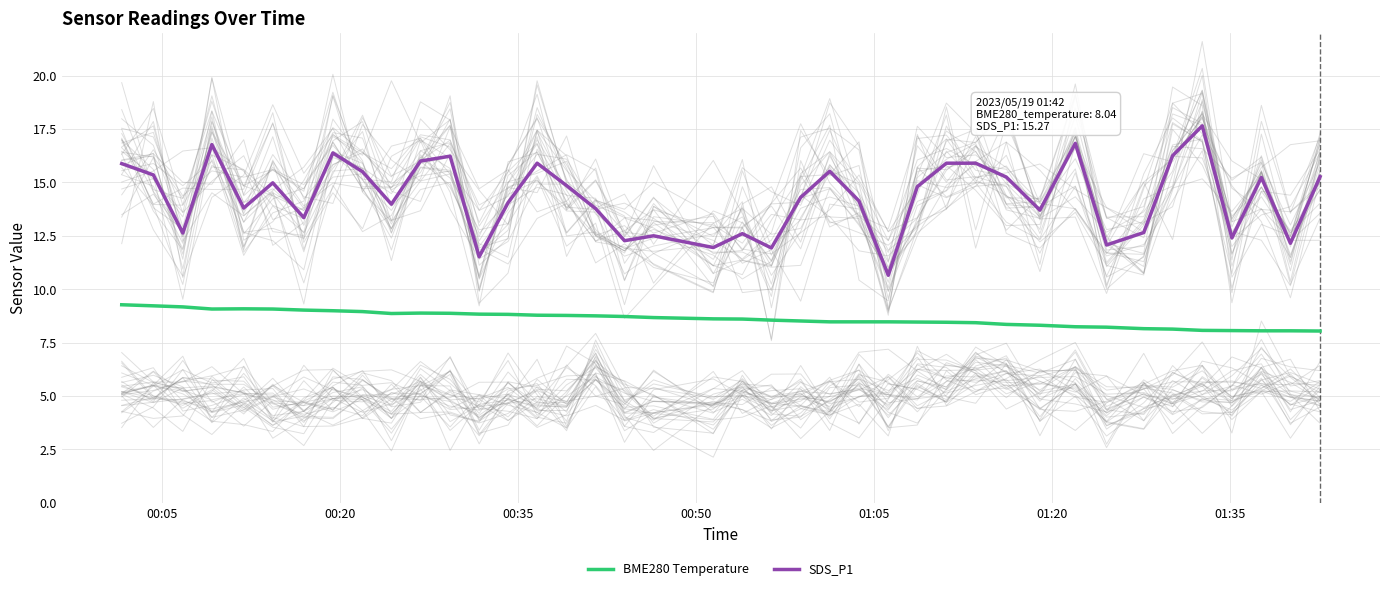

What are all the series names shown in the legend?

BME280 Temperature, SDS_P1